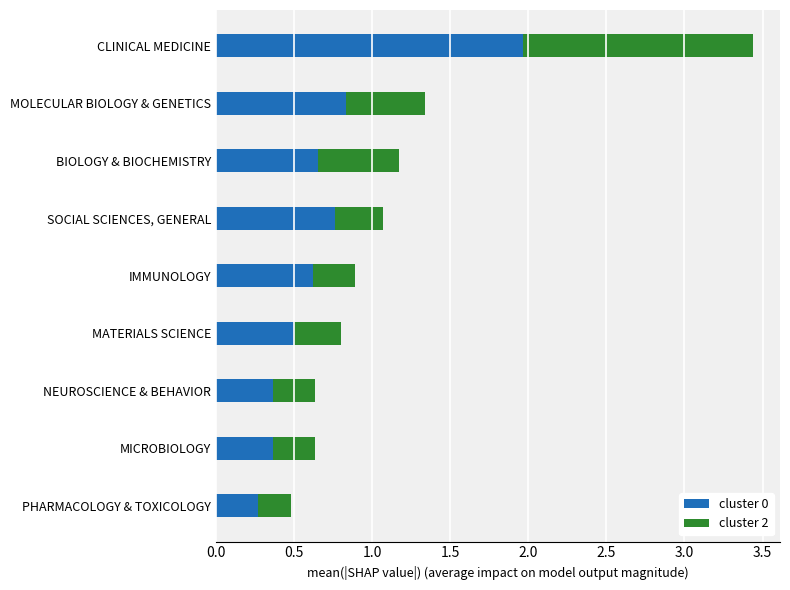

At which category is the sum across all series the highest?

CLINICAL MEDICINE